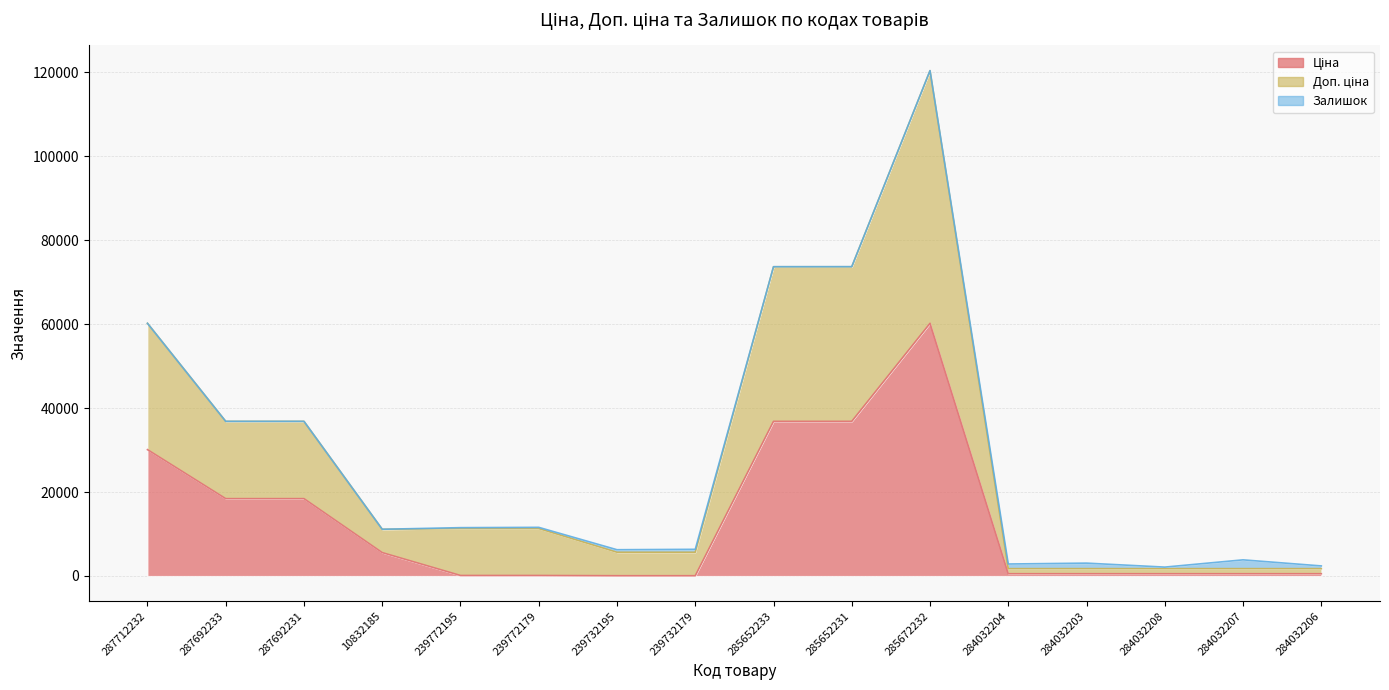

Which category has the highest value in the Доп. ціна series?

285672232